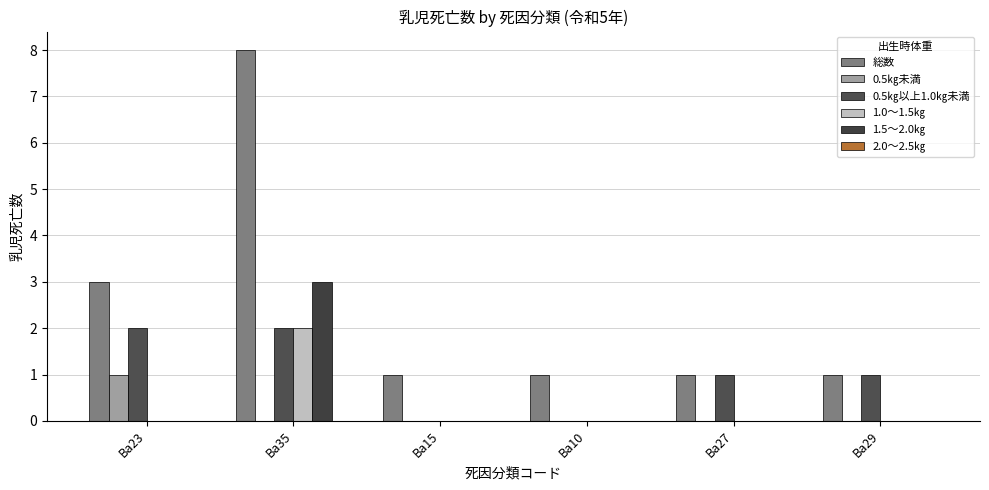

Does the chart contain stacked bars?

No